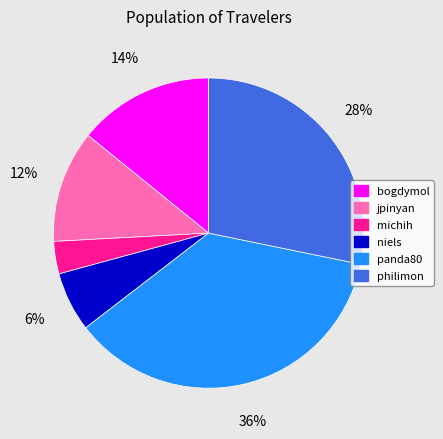

Which category has the smallest portion of the pie?

michih